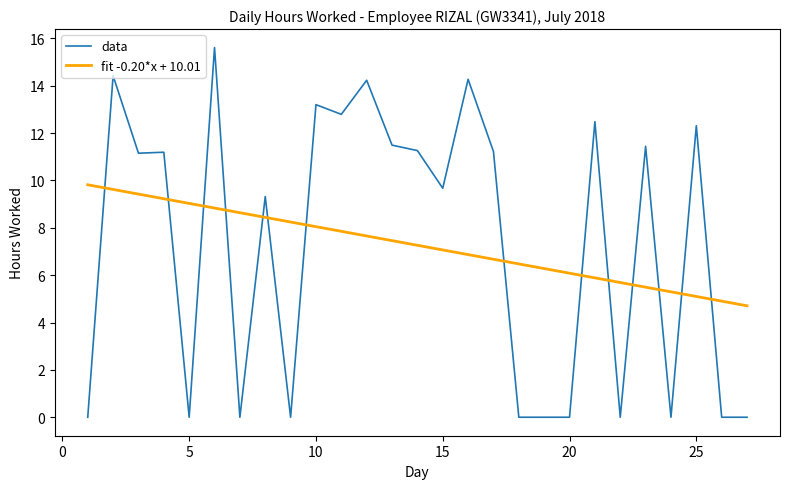

True or false: data and fit -0.20*x + 10.01 intersect in this chart.

True